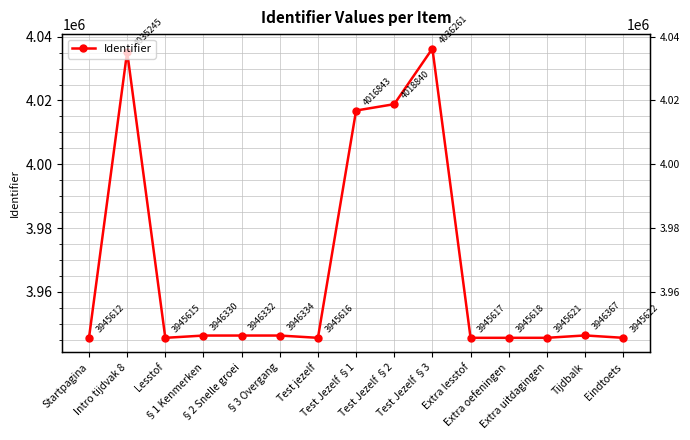

At which label is the value closest to 3990936?

Test Jezelf §1